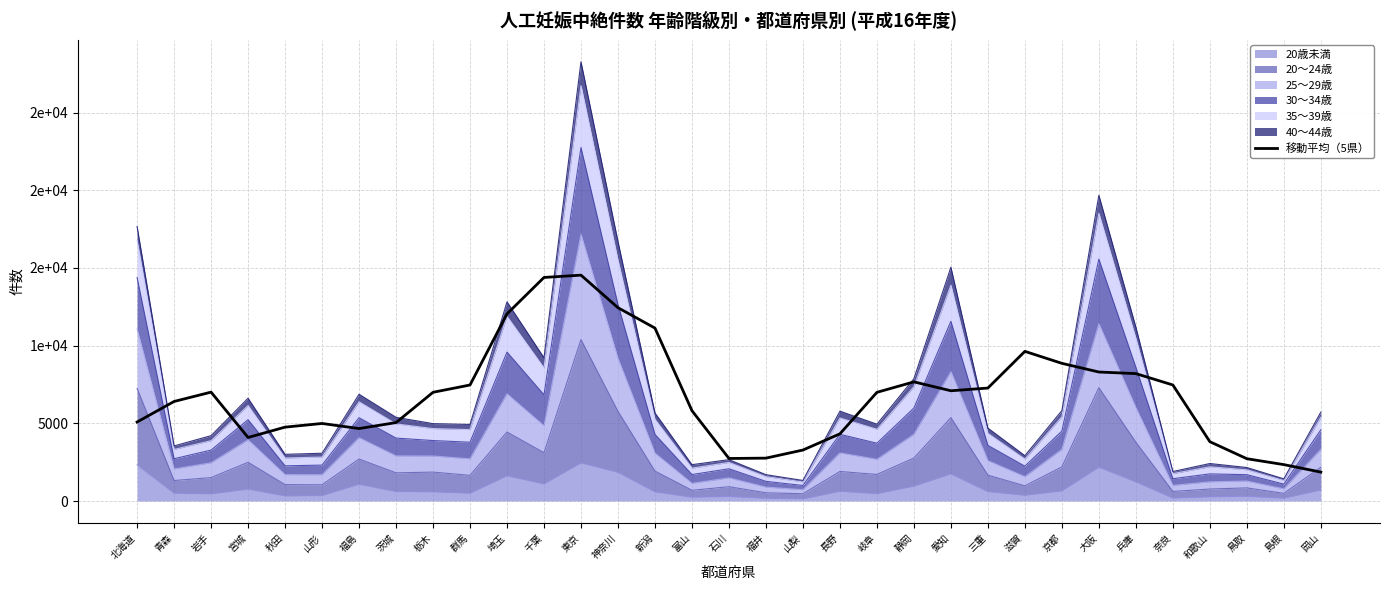

What is the label of the 3rd point from the left?

岩手